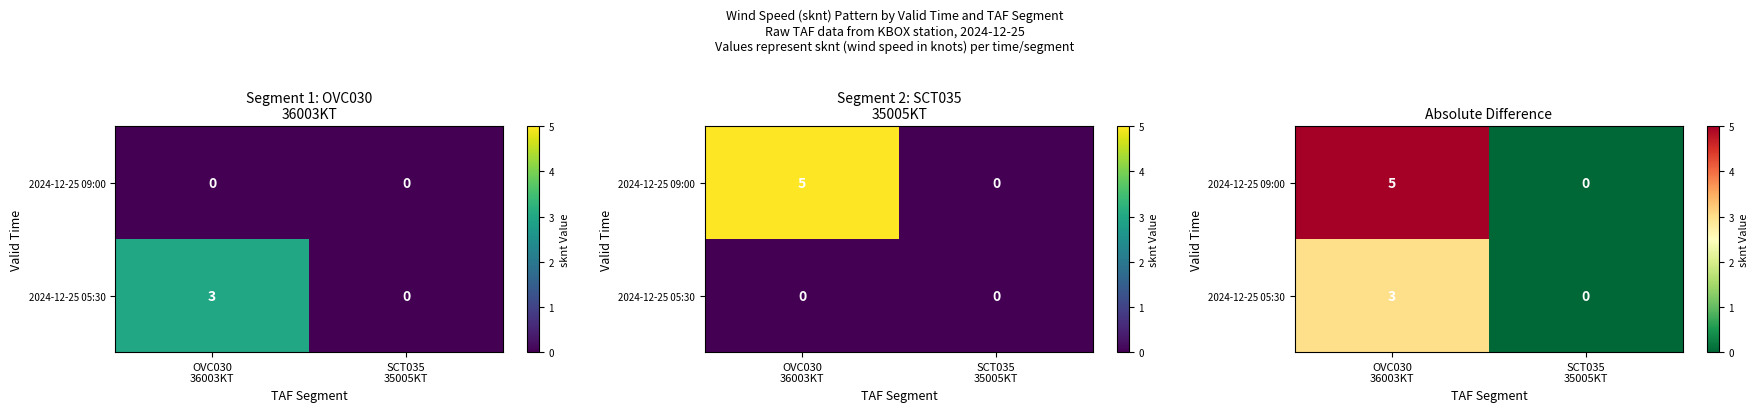

List the labels in order of 2024-12-25 09:00 value, smallest first.

SCT035 35005KT, OVC030 36003KT